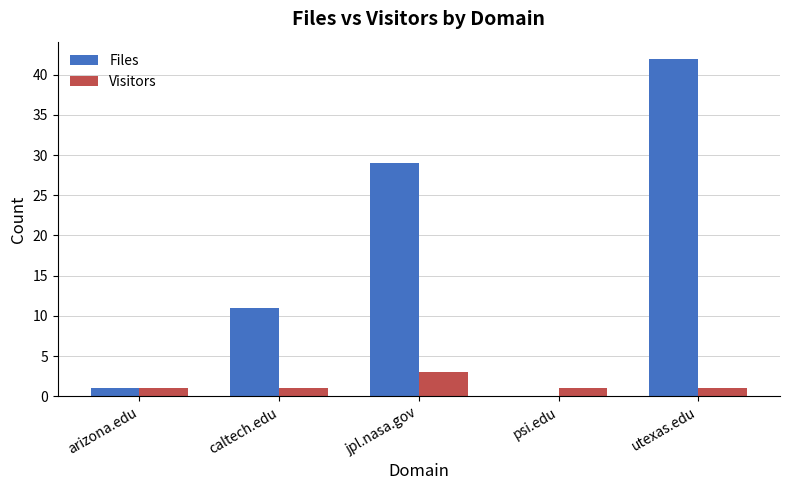

The Files series shows 1 at arizona.edu. True or false?

True